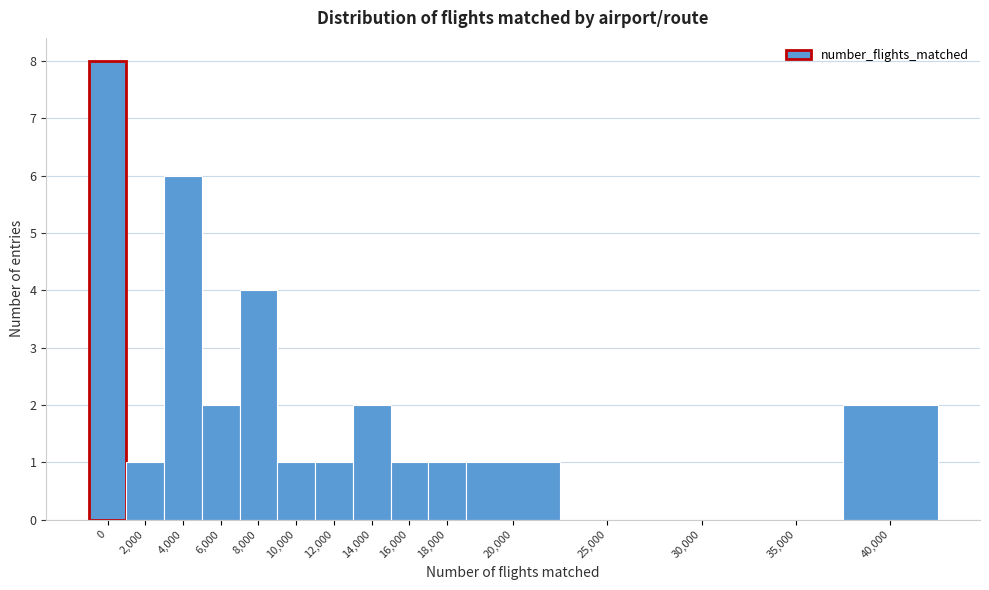

Reading left to right, what are all the values shown in this chart?

0=8	2,000=1	4,000=6	6,000=2	8,000=4	10,000=1	12,000=1	14,000=2	16,000=1	18,000=1	20,000=1	25,000=0	30,000=0	35,000=0	40,000=2